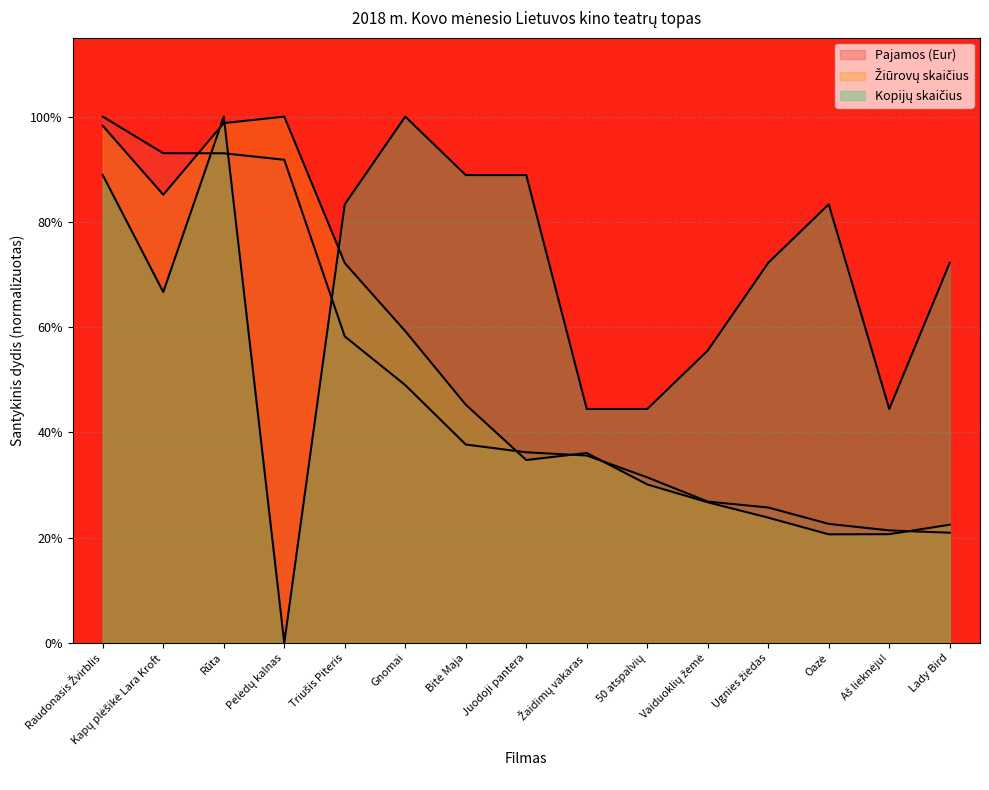

Reading right to left, what are all the values shown in this chart?

Pajamos (Eur): 0.2	0.2	0.2	0.3	0.3	0.3	0.4	0.4	0.4	0.5	0.6	0.9	0.9	0.9	1.0
Žiūrovų skaičius: 0.2	0.2	0.2	0.2	0.3	0.3	0.4	0.3	0.5	0.6	0.7	1.0	1.0	0.9	1.0
Kopijų skaičius: 0.7	0.4	0.8	0.7	0.6	0.4	0.4	0.9	0.9	1.0	0.8	0.0	1.0	0.7	0.9